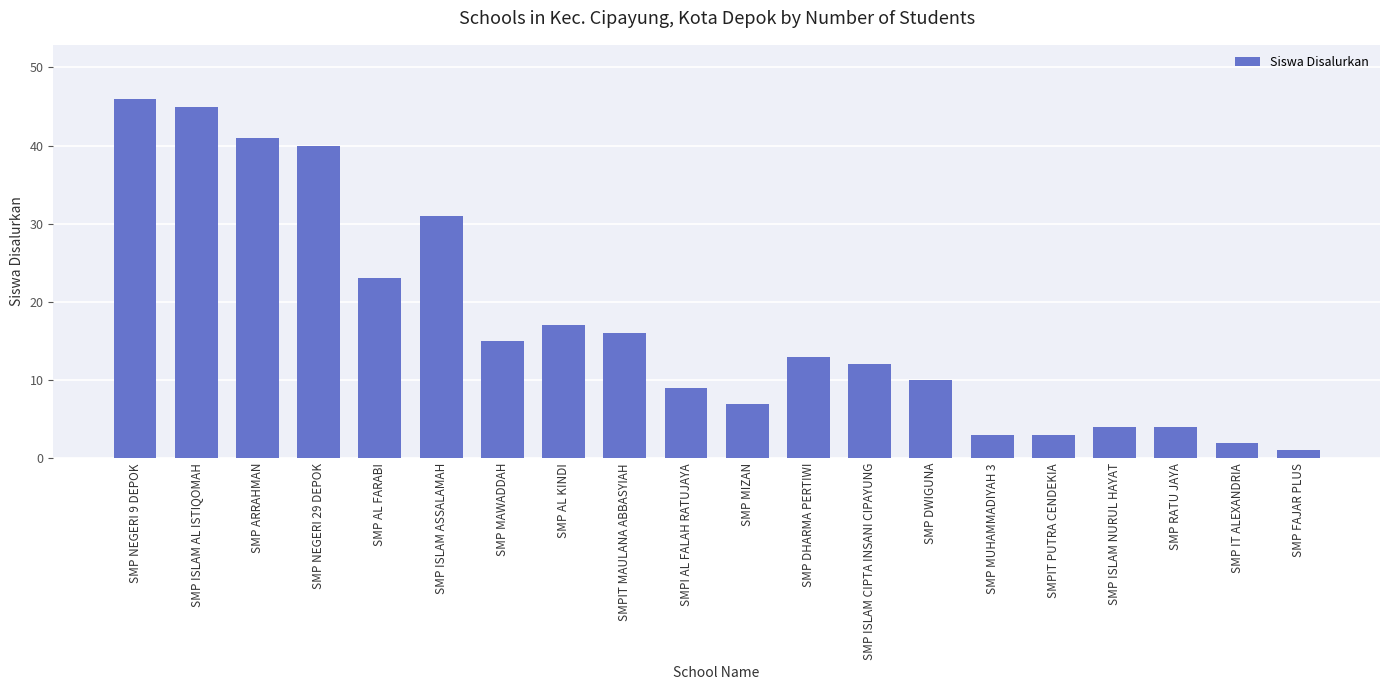

Count the number of data series in this chart.

1